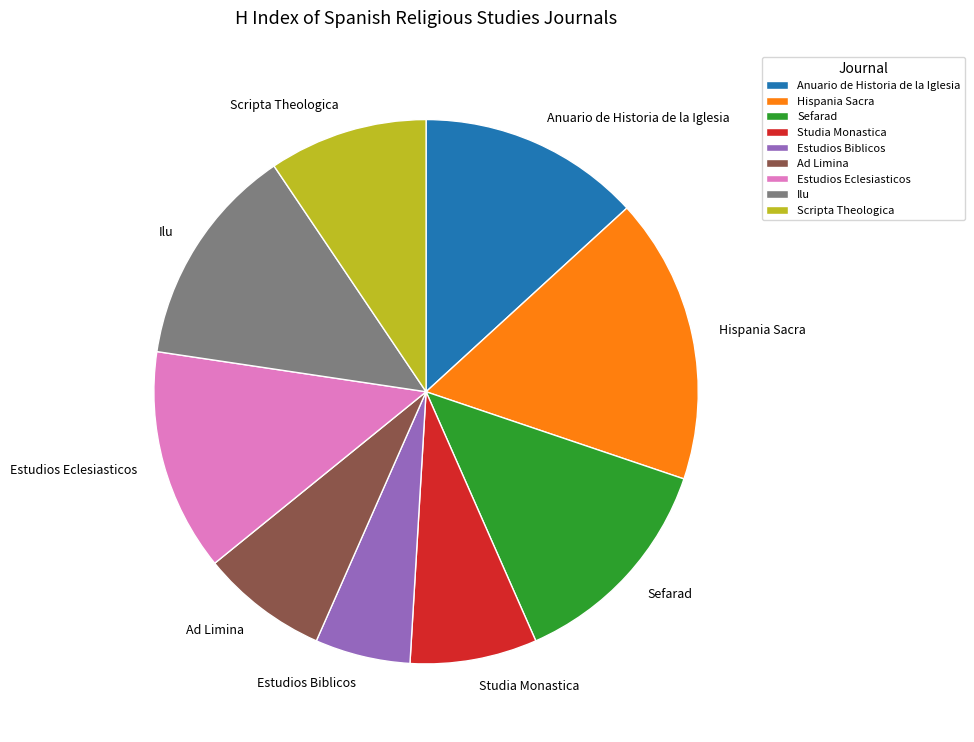

Is it true that Ad Limina is 8% of the pie?

True